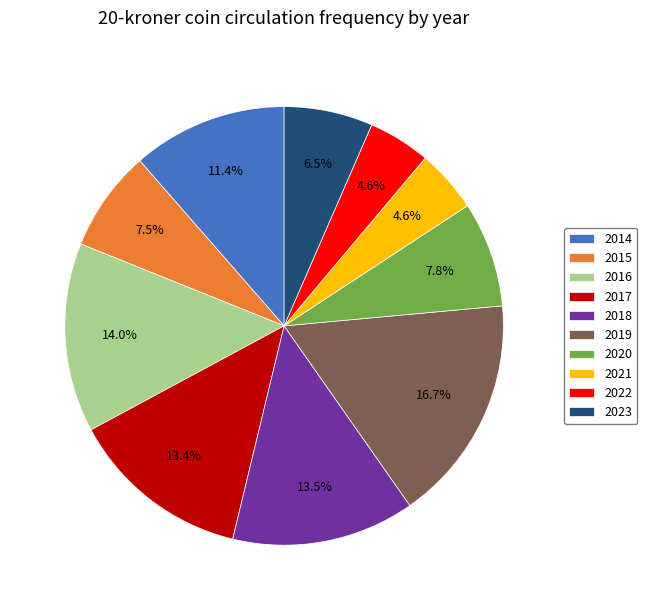

Count the number of slices in the pie.

10